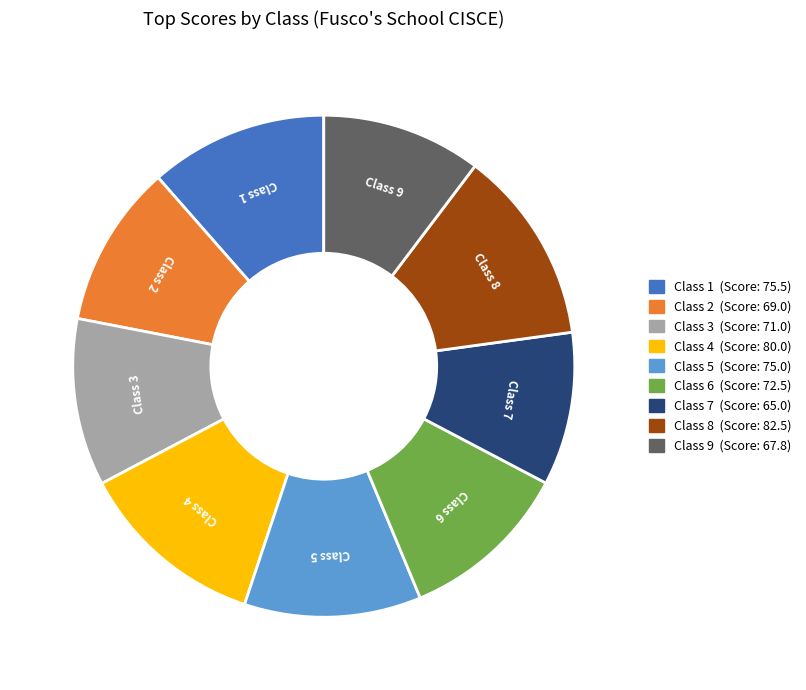

What is the ratio of the value at Class 1 to the value at Class 8?

0.9